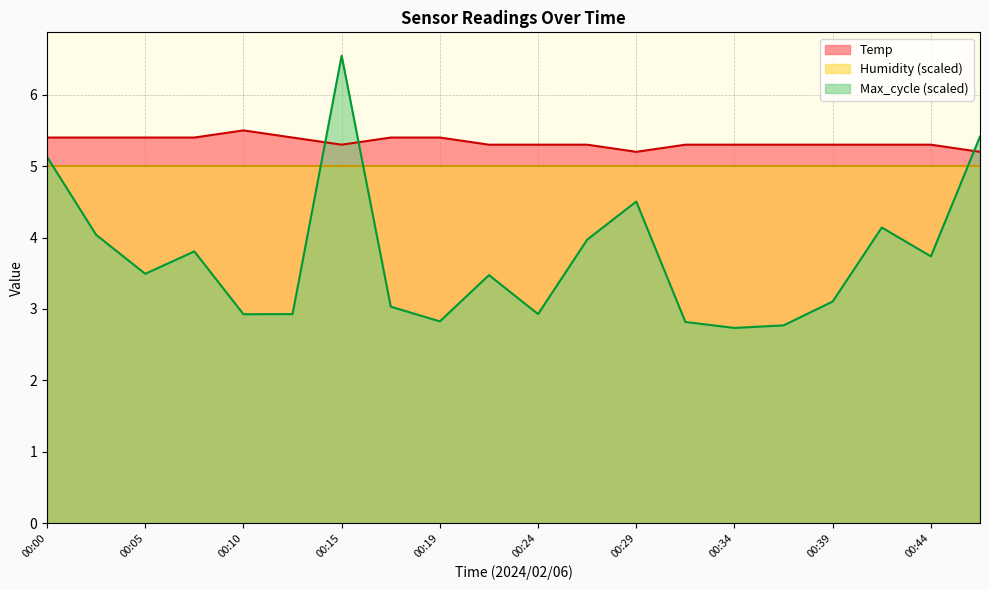

True or false: Humidity (scaled) and Temp intersect in this chart.

False